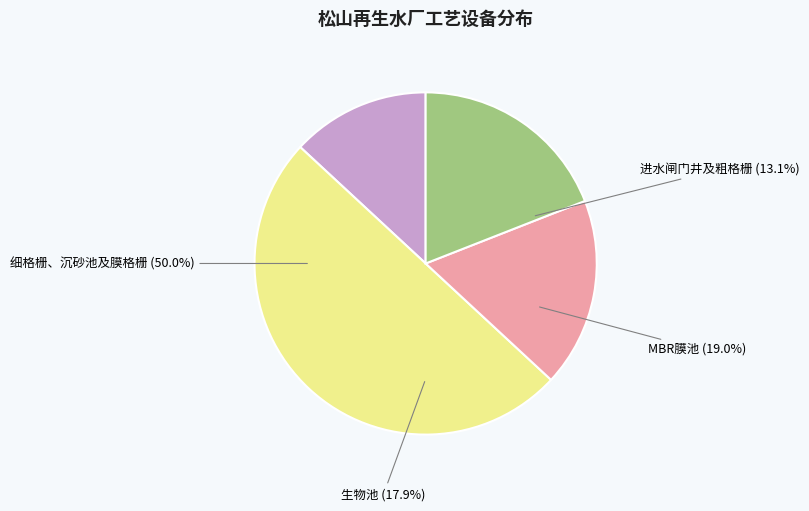

What percentage is the MBR膜池 slice, to the nearest percent?

19%